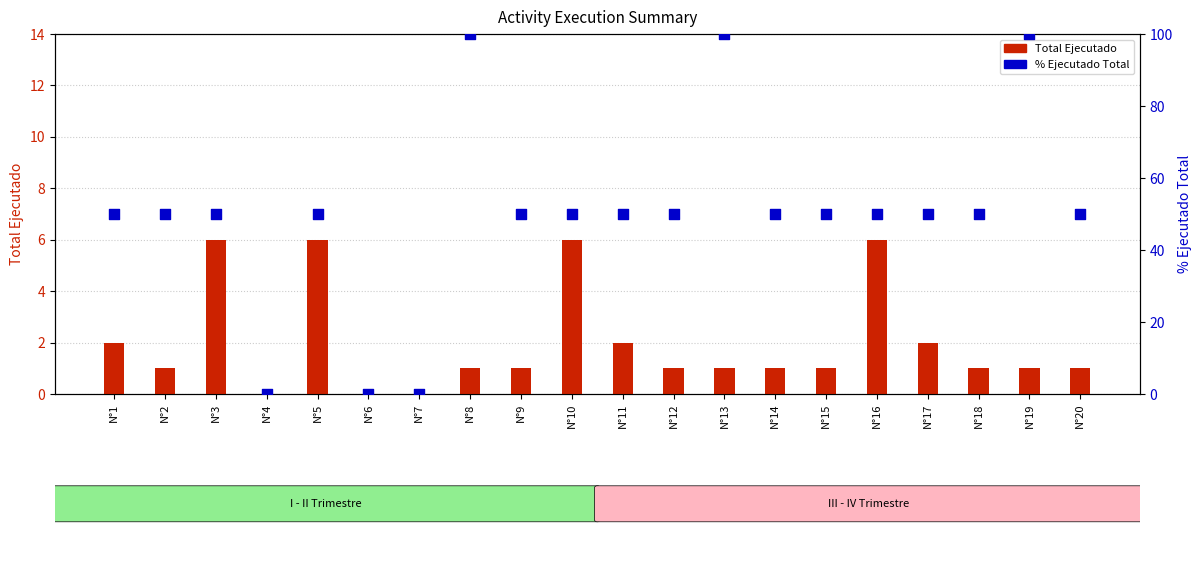

At how many categories does at least one series exceed 4?

17